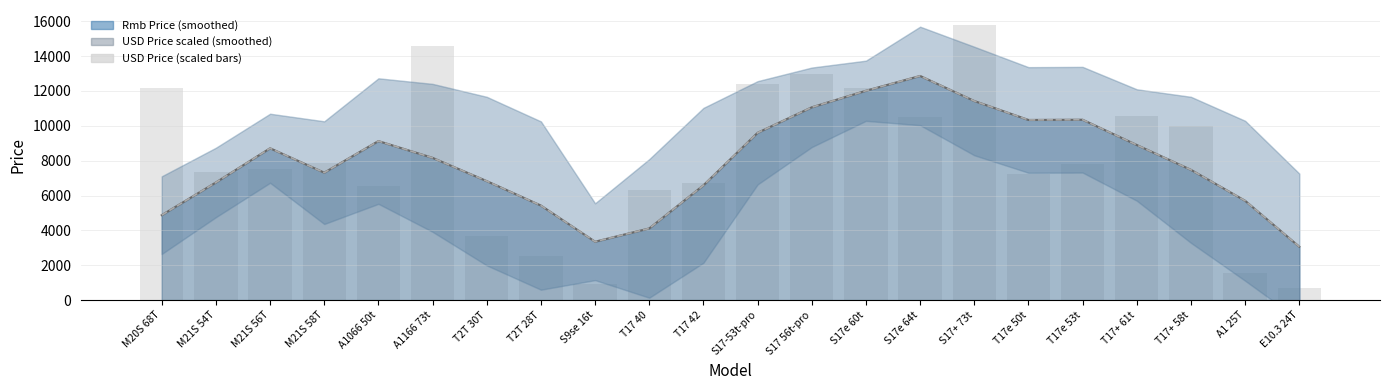

Approximately how many times larger is the value at A1166 73t compared to T2T 30T?

4.0